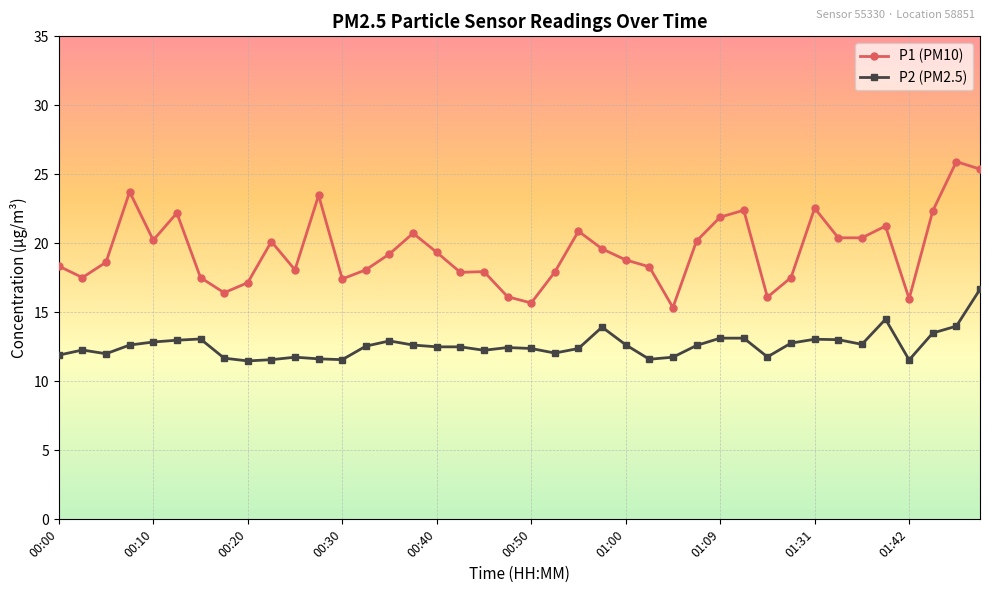

Rank the series by their maximum value, from lowest to highest.

P2 (PM2.5), P1 (PM10)